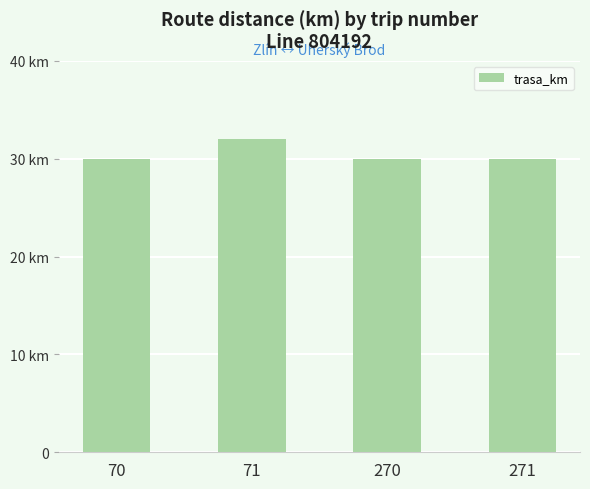

Read the value at 70.

30